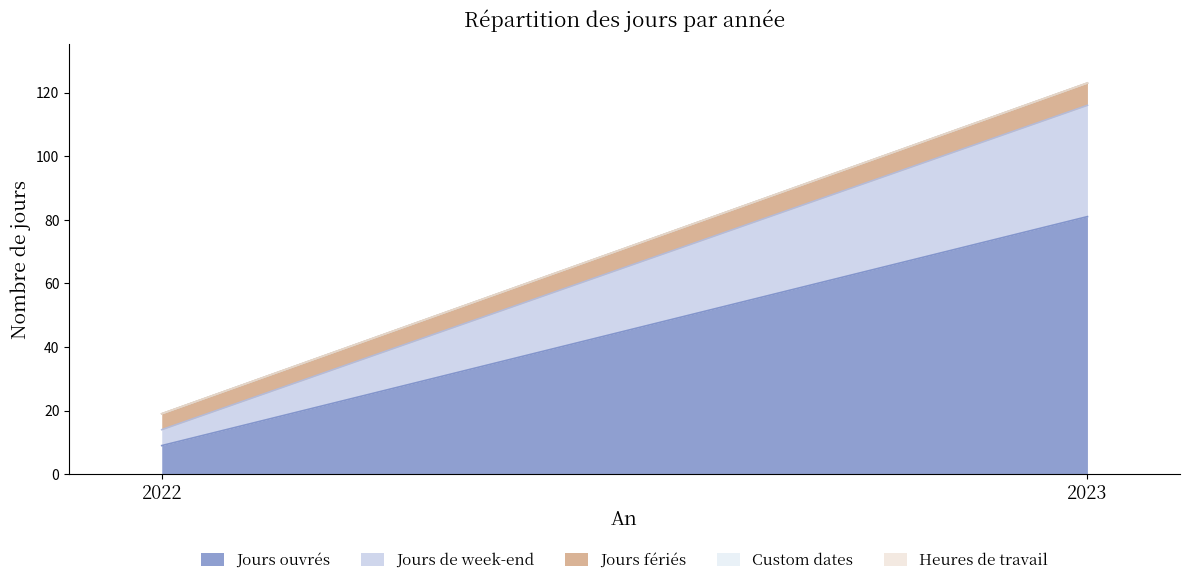

Rank the categories by Custom dates value from highest to lowest.

2022, 2023